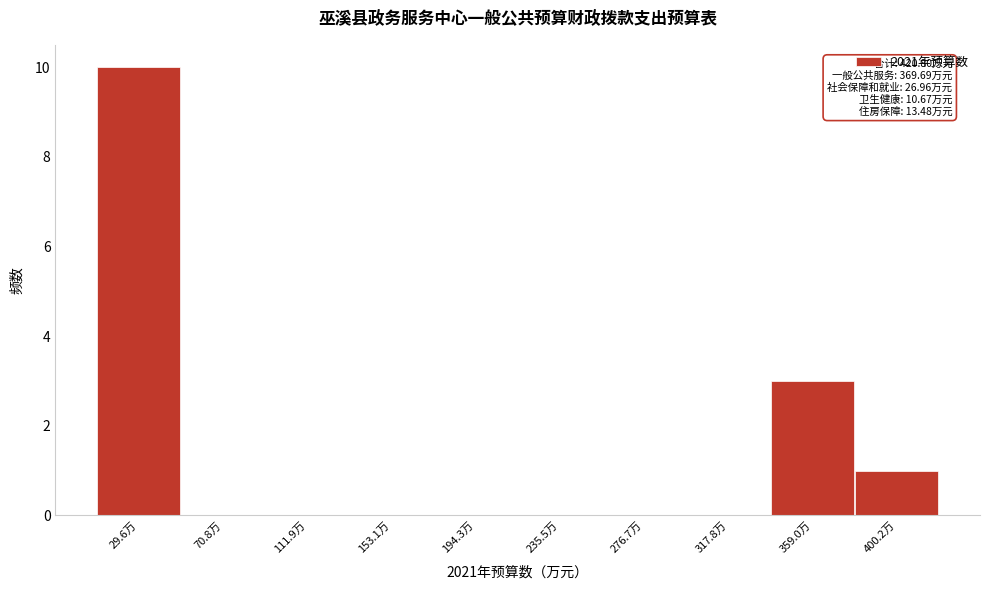

Which range on the x-axis has the tallest bar?

10 to 50